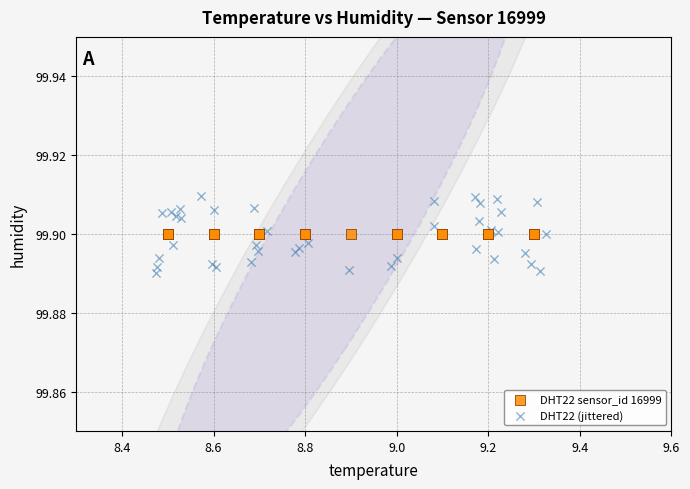

Which series contains the lowest Y value?

DHT22 (jittered)